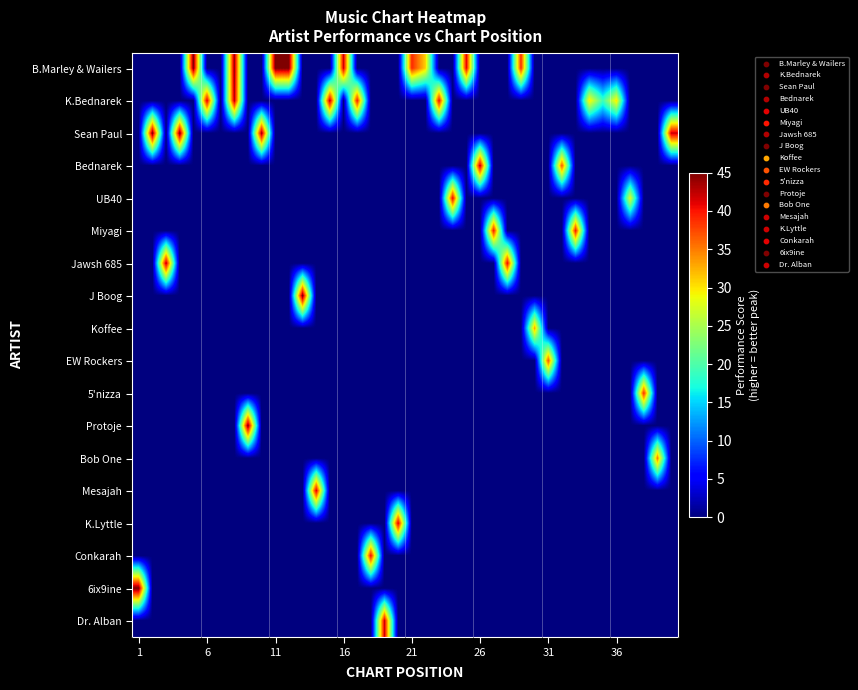

Which label corresponds to the smallest value in the chart?

1